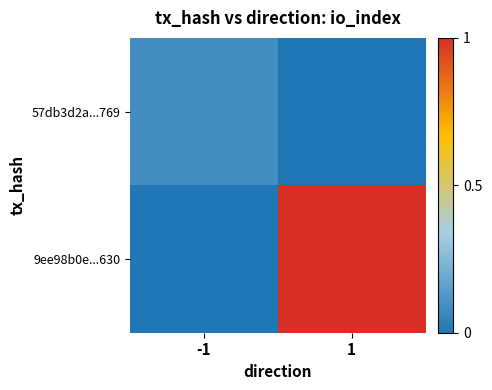

Reading right to left, transcribe all the data shown in this chart.

57db3d2a...769: 1=0.0	-1=0.1
9ee98b0e...630: 1=1.0	-1=0.0